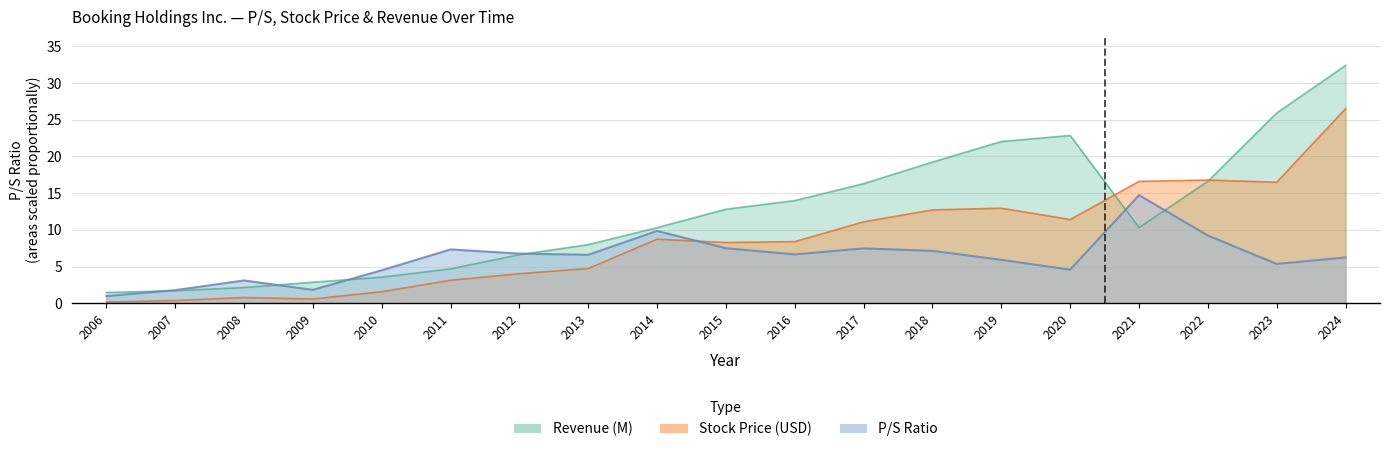

Count the number of data series in this chart.

3